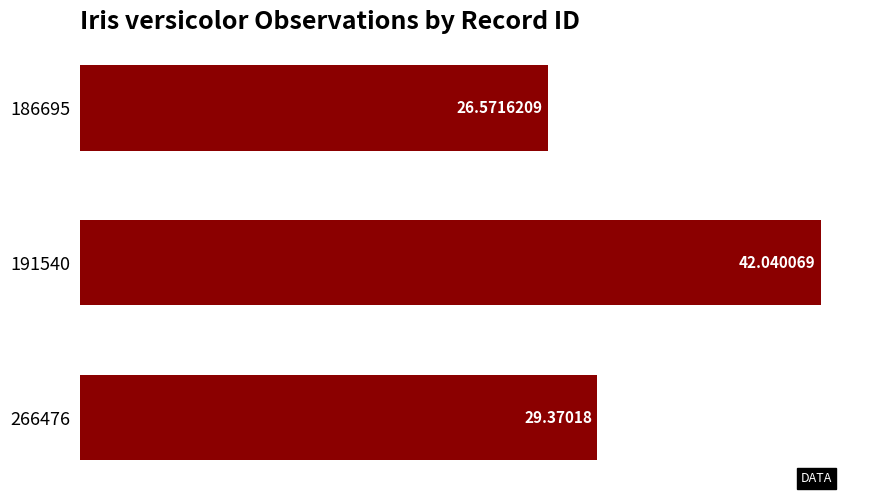

List the labels in order of value, largest first.

191540, 266476, 186695